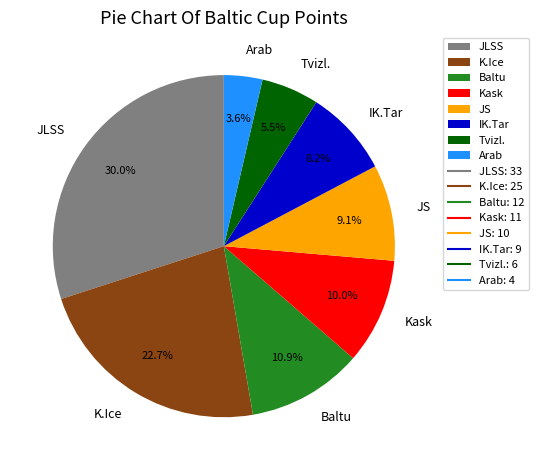

Is there any slice that represents more than half of the pie?

No